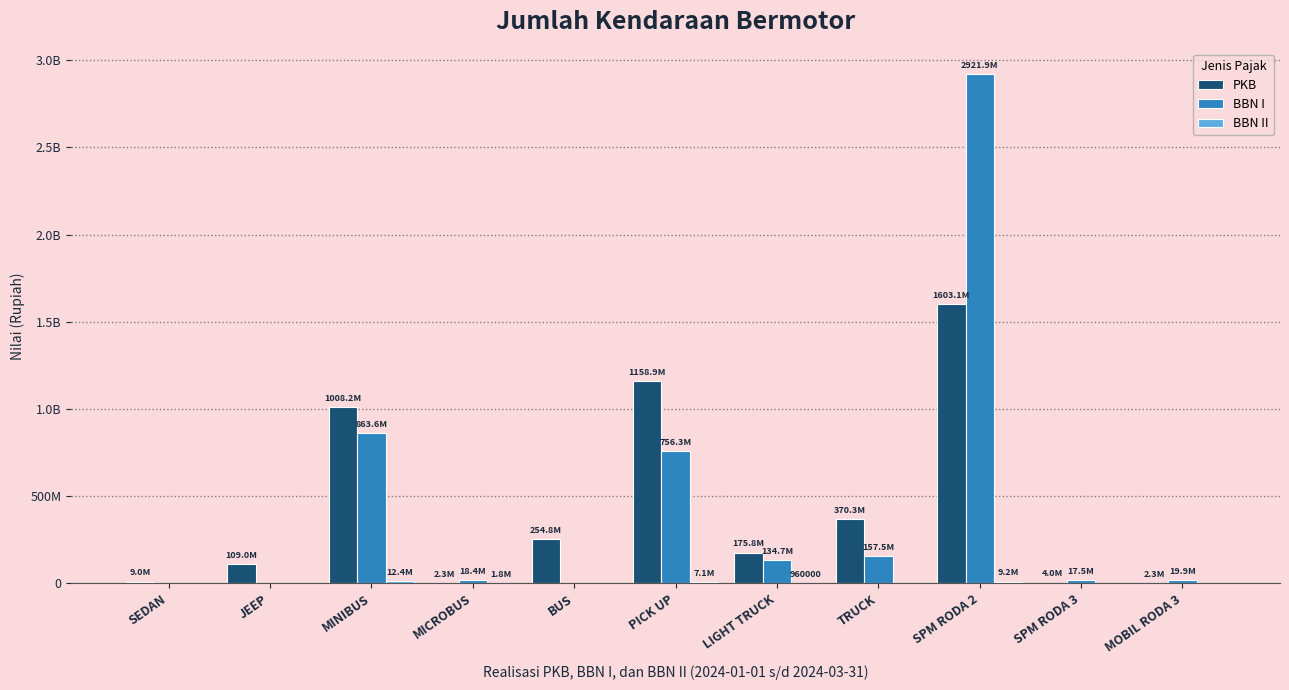

The BBN I series shows 26542361 at MICROBUS. True or false?

False